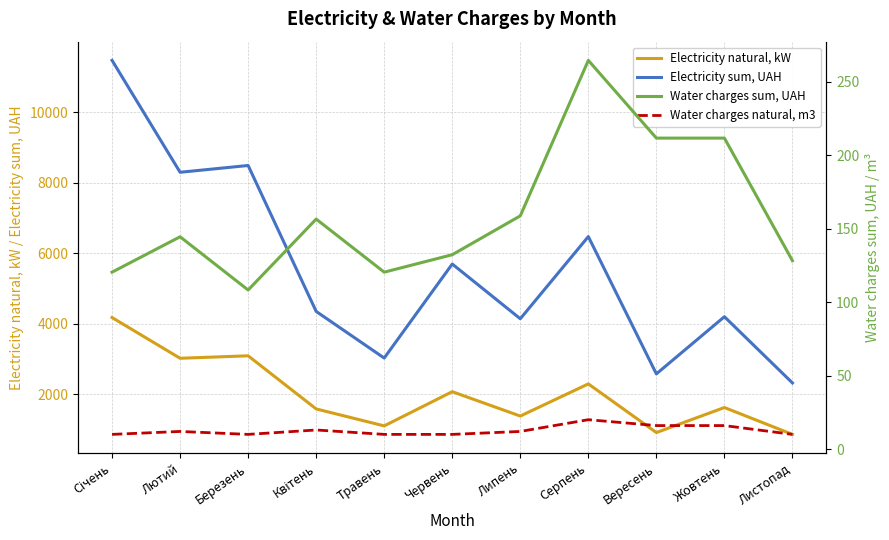

True or false: Water charges natural, m3 and Electricity sum, UAH cross at least once.

False